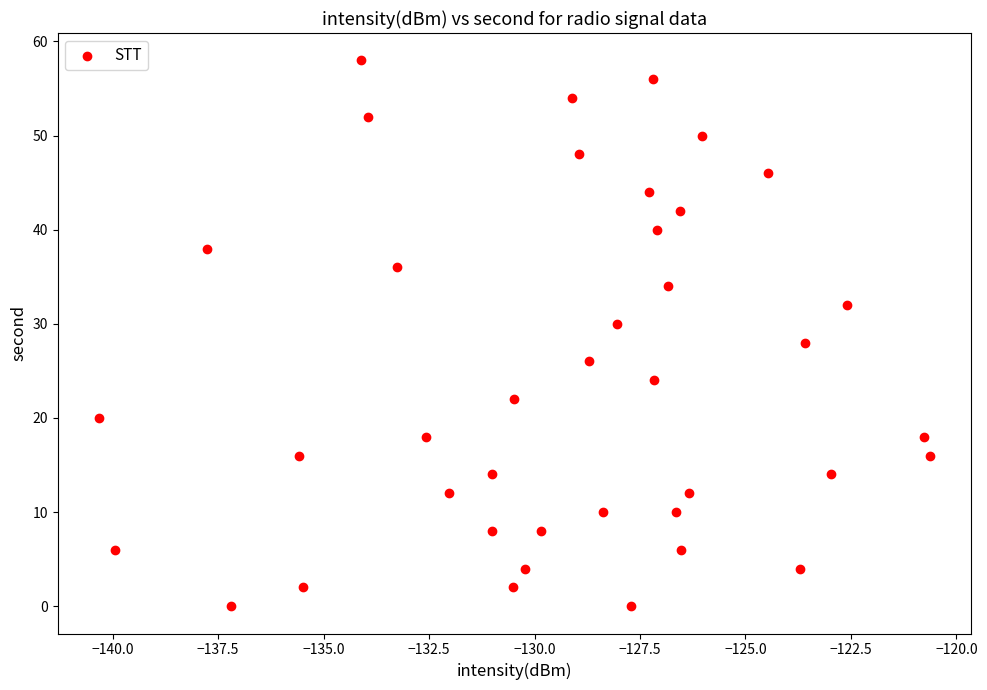

What is the range of Y values (max minus min)?

58